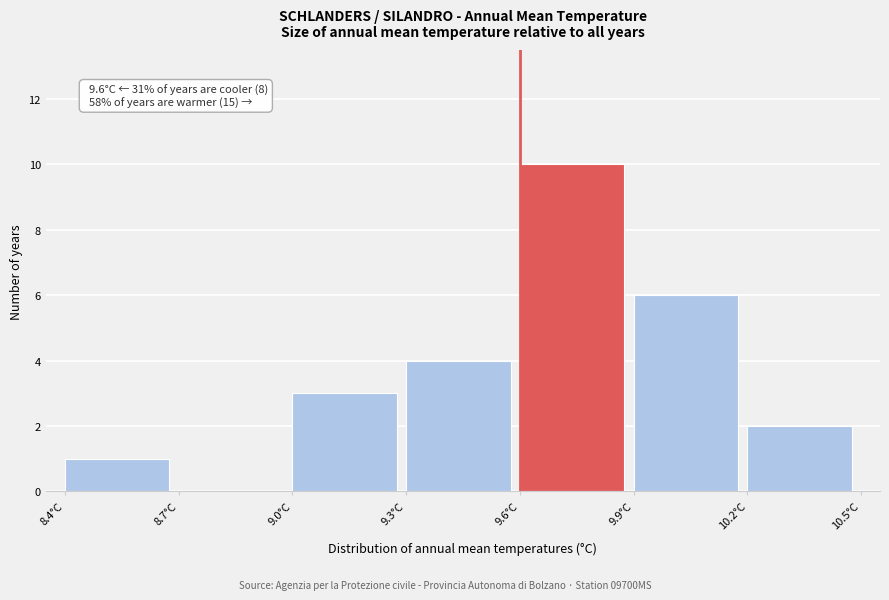

Over which range of the x-axis is the bar tallest?

9.6 to 9.9